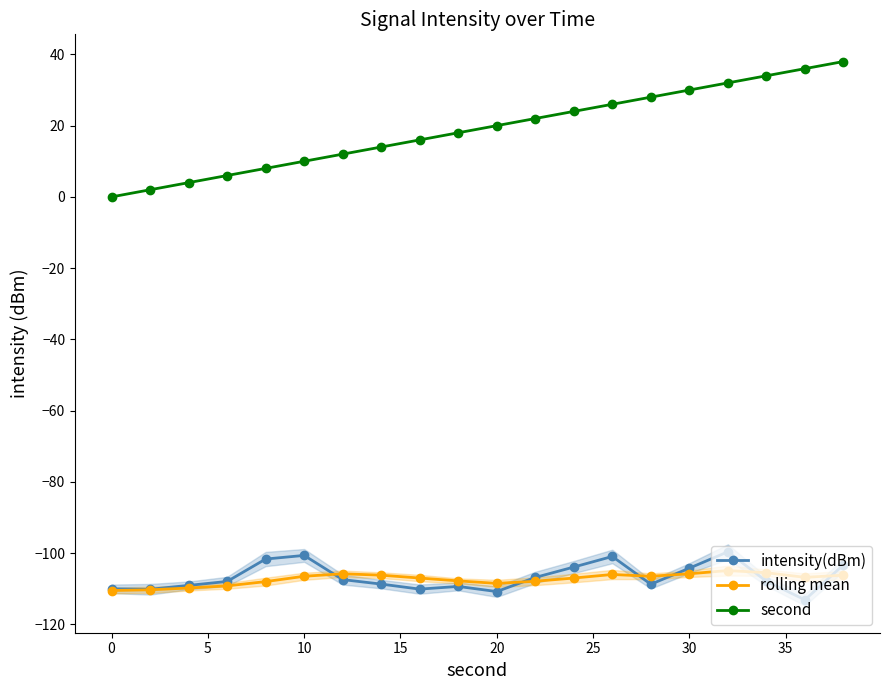

The value of intensity(dBm) at 0 is -110.0. True or false?

True